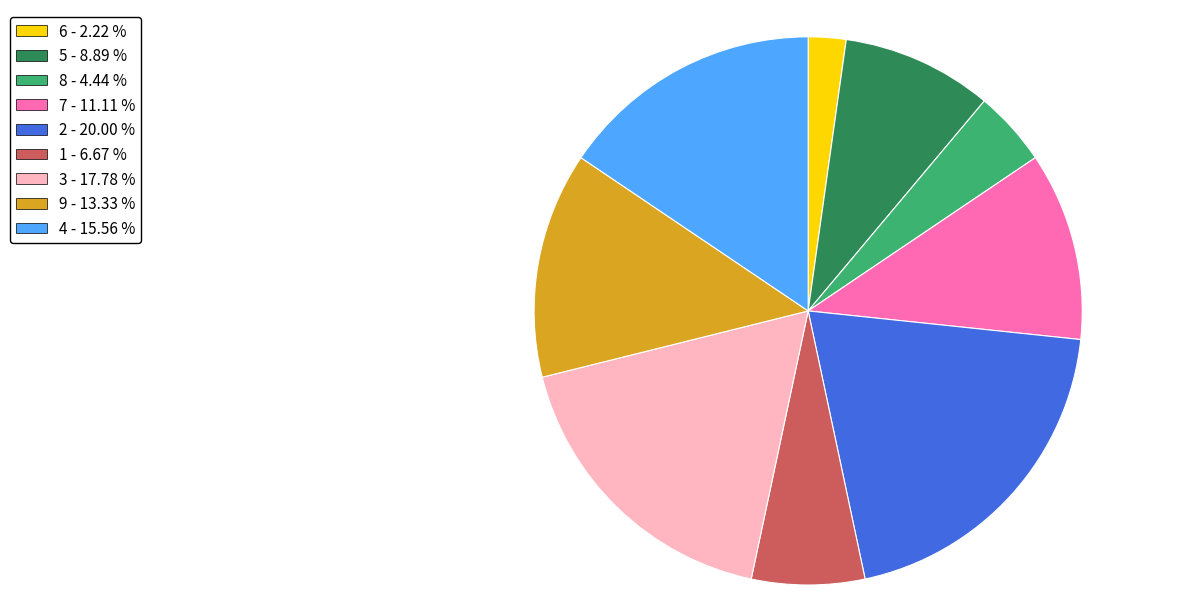

Rank the categories by value from lowest to highest.

6, 8, 1, 5, 7, 9, 4, 3, 2